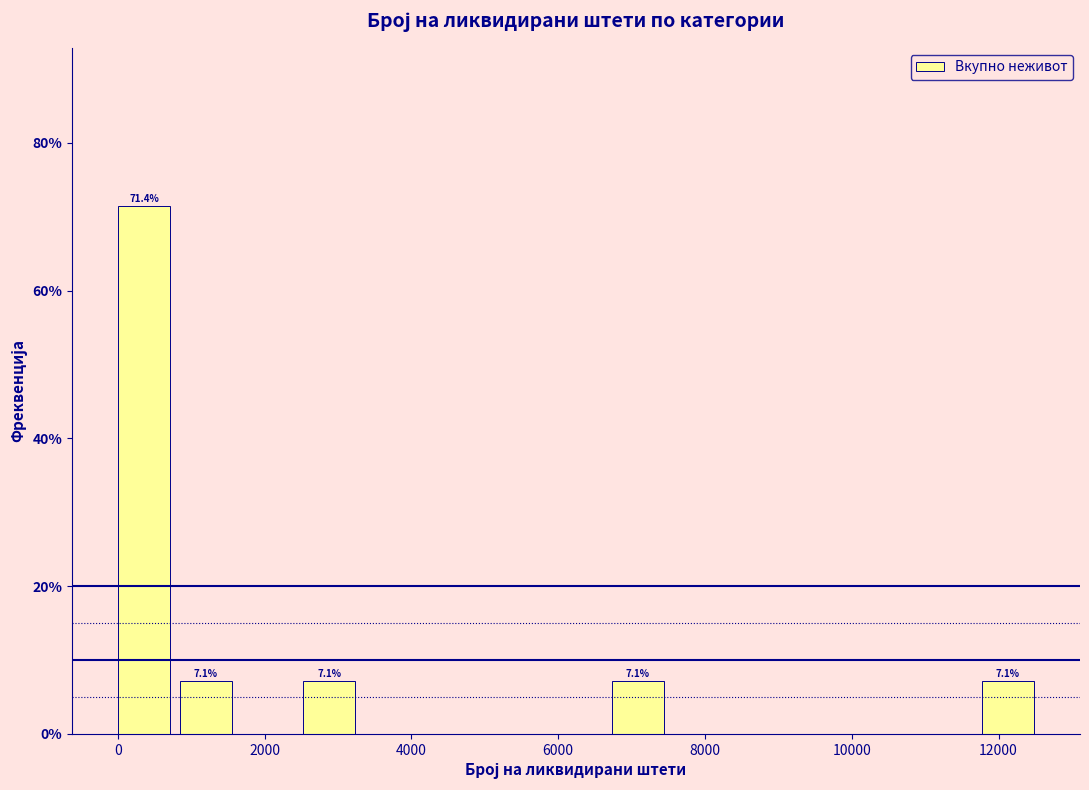

Over which range of the x-axis is the bar tallest?

0 to 800